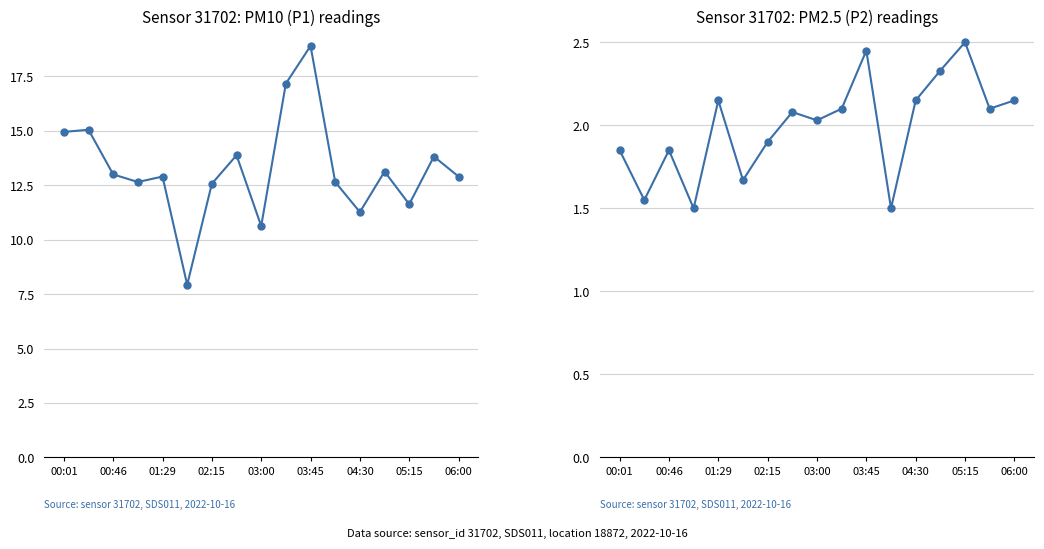

How many lines are shown in the chart?

2